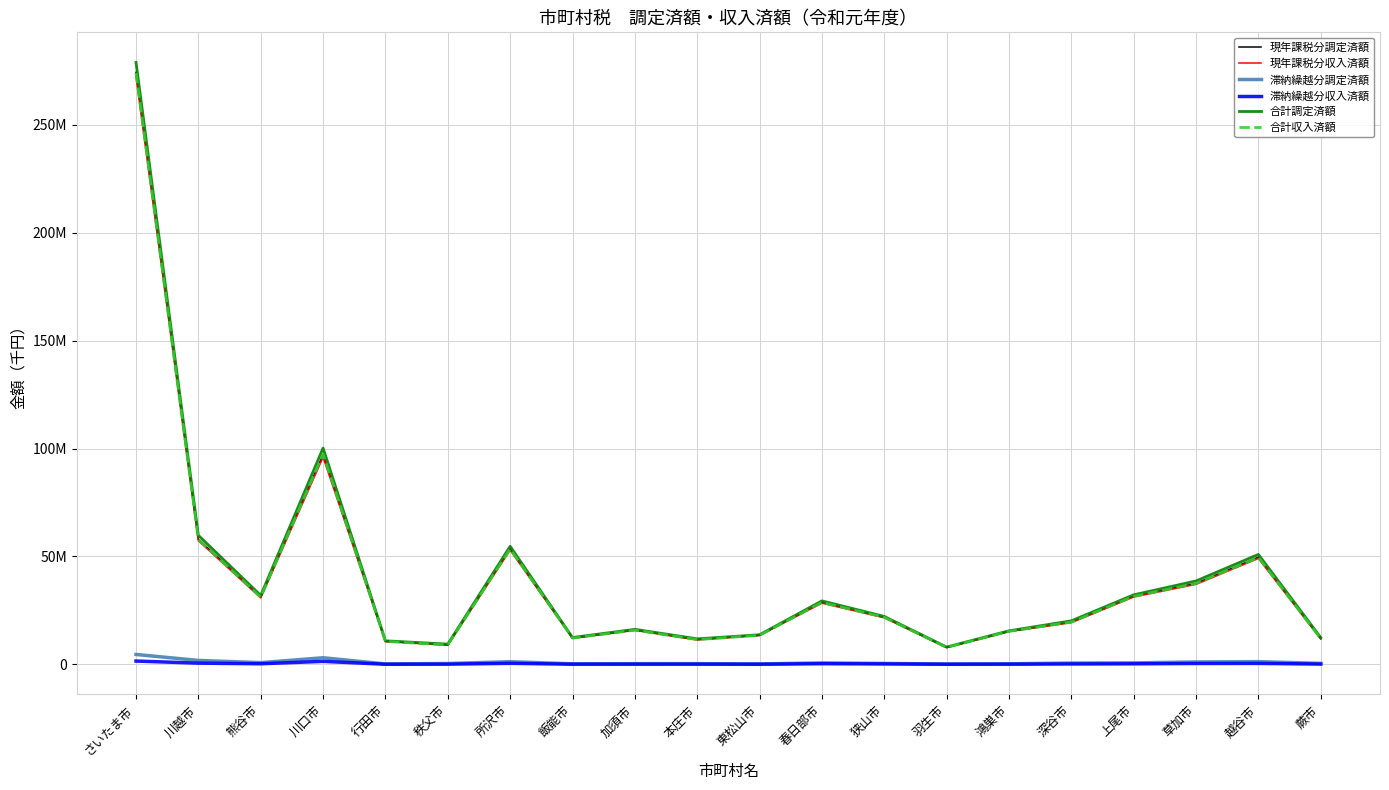

At which label is 現年課税分調定済額 closest to 141084674?

川口市